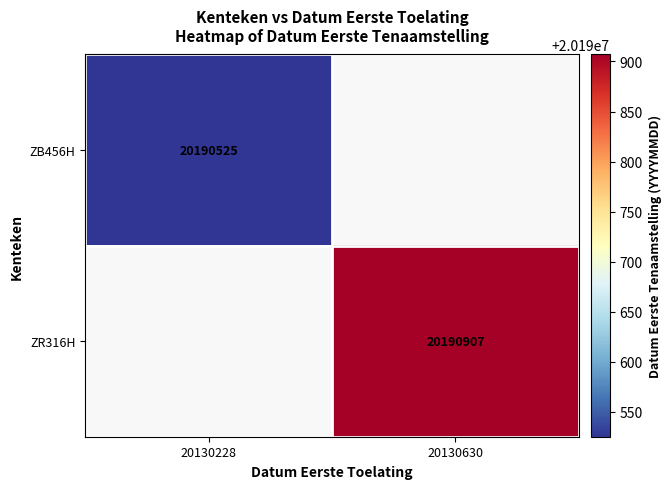

The ZB456H series shows 4650043 at 20130228. True or false?

False